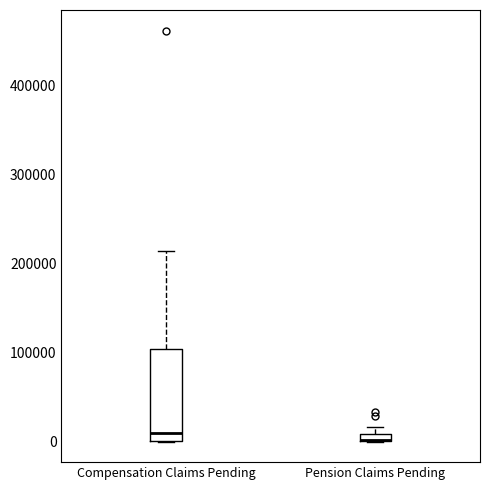

Which box is the tallest, from its lower edge to its upper edge?

Compensation Claims Pending